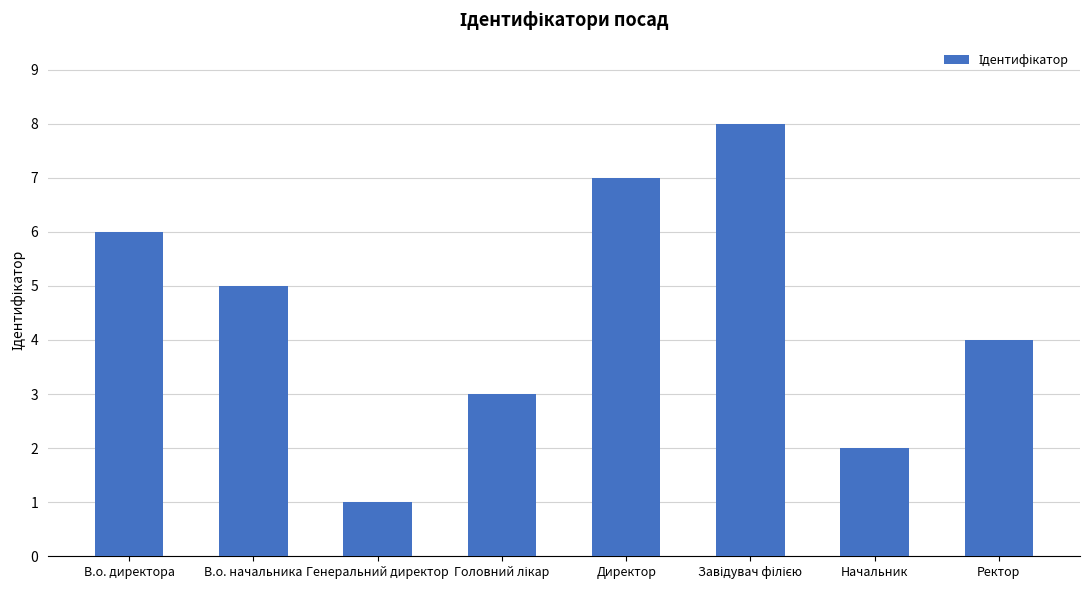

What is the difference between the maximum and second lowest values?

6